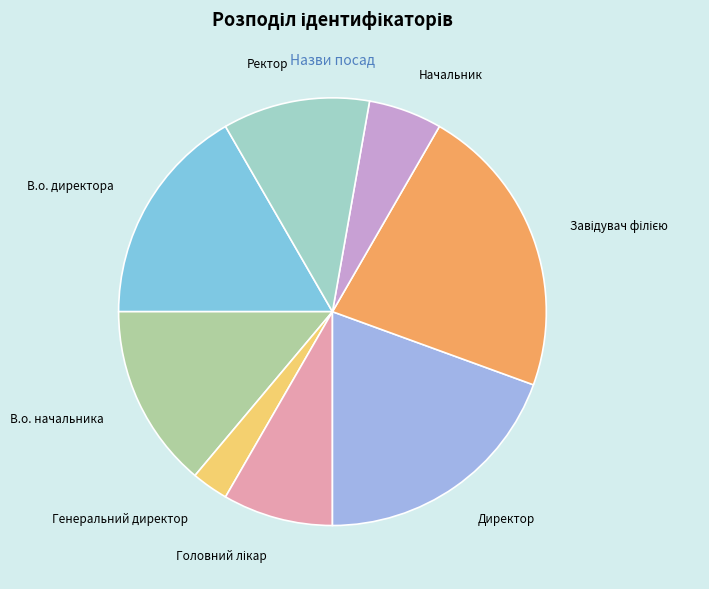

Is there any slice that represents more than half of the pie?

No